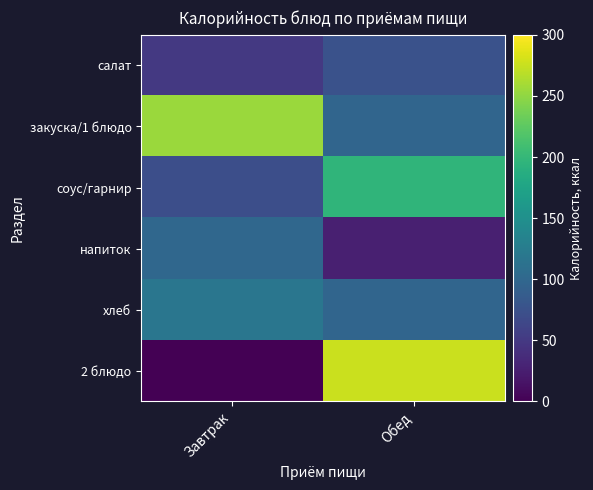

At which category is the sum across all series the highest?

Обед